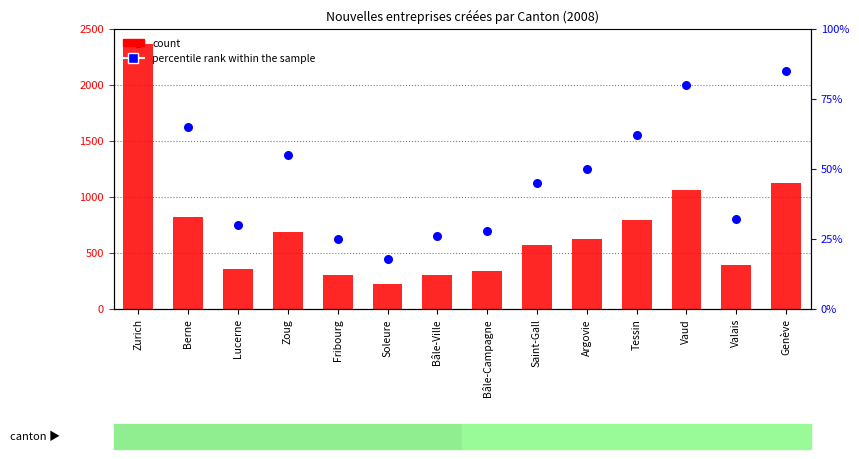

At which category is the sum across all series the highest?

Zurich